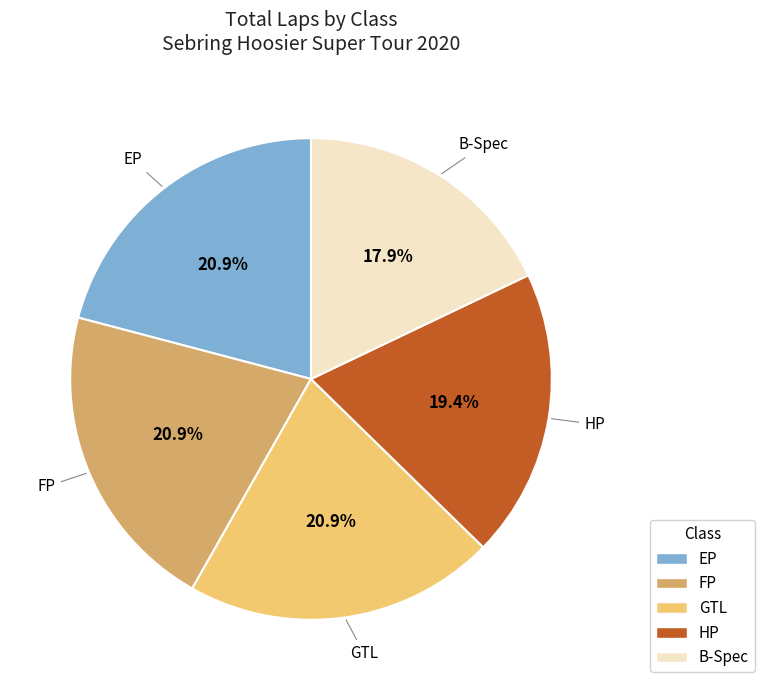

To the nearest percent, what portion does EP represent?

21%